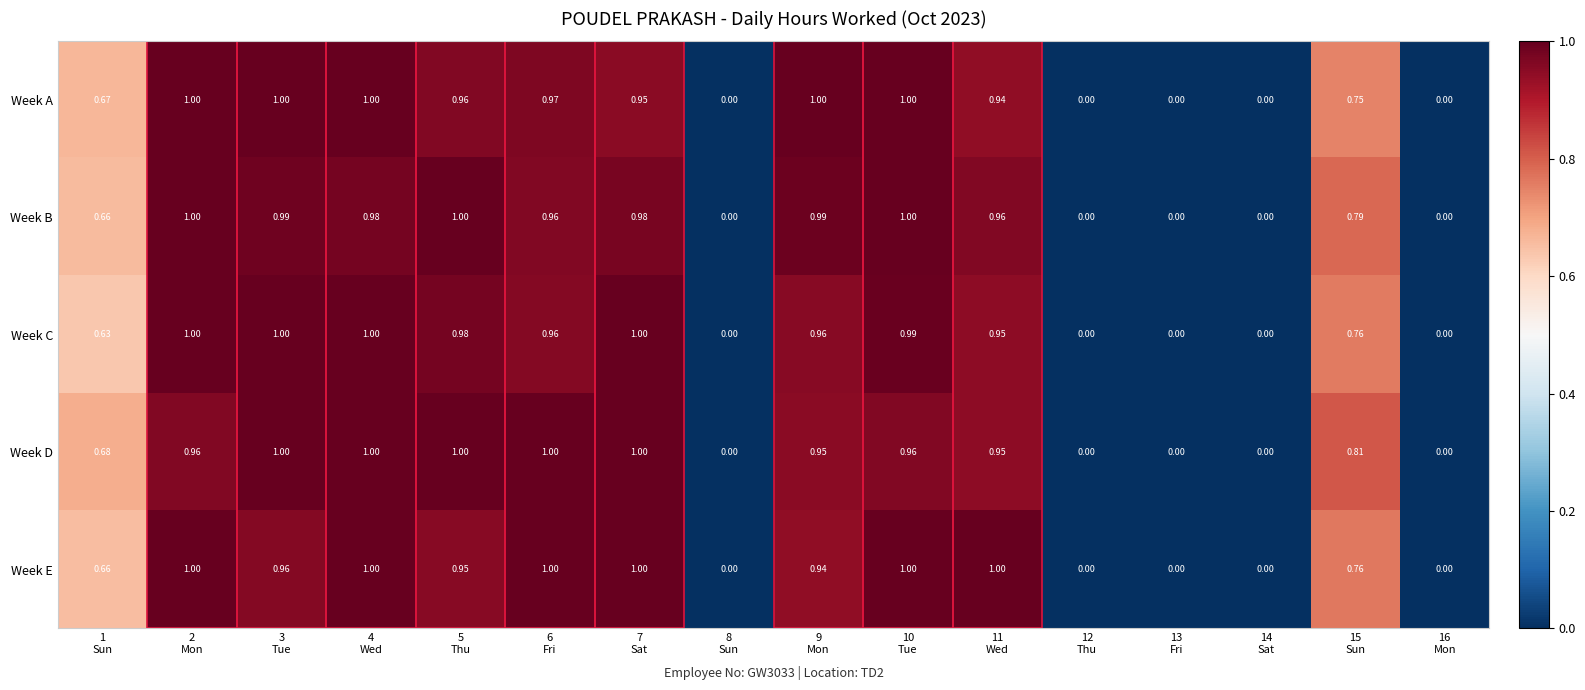

Reading right to left, list all the values displayed in this chart.

Week A: 16
Mon=0.0	15
Sun=0.8	14
Sat=0.0	13
Fri=0.0	12
Thu=0.0	11
Wed=0.9	10
Tue=1.0	9
Mon=1.0	8
Sun=0.0	7
Sat=0.9	6
Fri=1.0	5
Thu=1.0	4
Wed=1.0	3
Tue=1.0	2
Mon=1.0	1
Sun=0.7
Week B: 16
Mon=0.0	15
Sun=0.8	14
Sat=0.0	13
Fri=0.0	12
Thu=0.0	11
Wed=1.0	10
Tue=1.0	9
Mon=1.0	8
Sun=0.0	7
Sat=1.0	6
Fri=1.0	5
Thu=1.0	4
Wed=1.0	3
Tue=1.0	2
Mon=1.0	1
Sun=0.7
Week C: 16
Mon=0.0	15
Sun=0.8	14
Sat=0.0	13
Fri=0.0	12
Thu=0.0	11
Wed=0.9	10
Tue=1.0	9
Mon=1.0	8
Sun=0.0	7
Sat=1.0	6
Fri=1.0	5
Thu=1.0	4
Wed=1.0	3
Tue=1.0	2
Mon=1.0	1
Sun=0.6
Week D: 16
Mon=0.0	15
Sun=0.8	14
Sat=0.0	13
Fri=0.0	12
Thu=0.0	11
Wed=0.9	10
Tue=1.0	9
Mon=0.9	8
Sun=0.0	7
Sat=1.0	6
Fri=1.0	5
Thu=1.0	4
Wed=1.0	3
Tue=1.0	2
Mon=1.0	1
Sun=0.7
Week E: 16
Mon=0.0	15
Sun=0.8	14
Sat=0.0	13
Fri=0.0	12
Thu=0.0	11
Wed=1.0	10
Tue=1.0	9
Mon=0.9	8
Sun=0.0	7
Sat=1.0	6
Fri=1.0	5
Thu=0.9	4
Wed=1.0	3
Tue=1.0	2
Mon=1.0	1
Sun=0.7